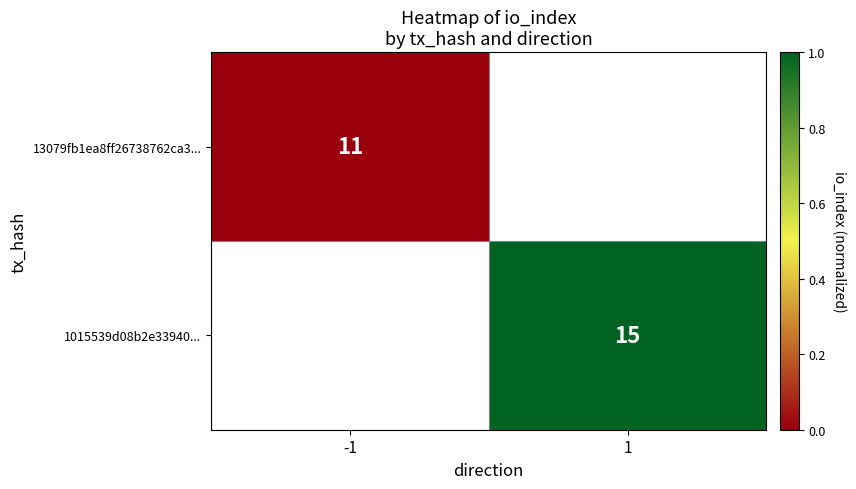

Is it true that 13079fb1ea8ff26738762ca3... equals 19 at -1?

False